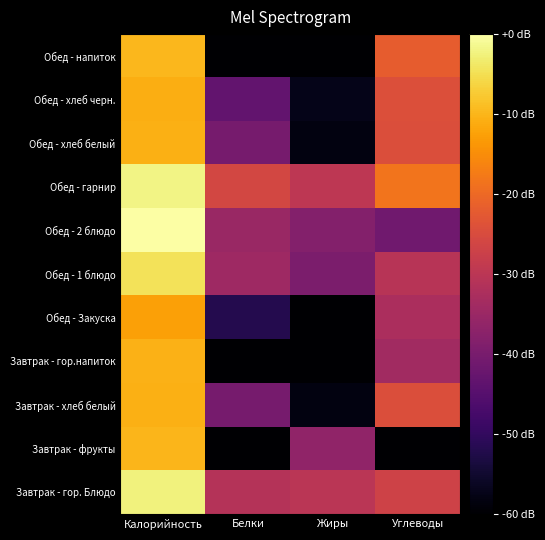

Reading left to right, transcribe all the data shown in this chart.

Завтрак - гор. Блюдо: Калорийность=-2.4	Белки=-31.1	Жиры=-30.2	Углеводы=-26.8
Завтрак - фрукты: Калорийность=-9.9	Белки=-60.0	Жиры=-36.5	Углеводы=-60.0
Завтрак - хлеб белый: Калорийность=-10.7	Белки=-40.2	Жиры=-58.2	Углеводы=-24.5
Завтрак - гор.напиток: Калорийность=-10.5	Белки=-60.0	Жиры=-60.0	Углеводы=-33.8
Обед - Закуска: Калорийность=-12.5	Белки=-52.0	Жиры=-60.0	Углеводы=-32.5
Обед - 1 блюдо: Калорийность=-4.6	Белки=-34.4	Жиры=-39.4	Углеводы=-30.6
Обед - 2 блюдо: Калорийность=0.0	Белки=-35.0	Жиры=-38.2	Углеводы=-41.2
Обед - гарнир: Калорийность=-2.1	Белки=-26.0	Жиры=-29.6	Углеводы=-18.3
Обед - хлеб белый: Калорийность=-10.7	Белки=-40.2	Жиры=-58.2	Углеводы=-24.5
Обед - хлеб черн.: Калорийность=-11.0	Белки=-43.2	Жиры=-57.4	Углеводы=-24.3
Обед - напиток: Калорийность=-9.7	Белки=-60.0	Жиры=-60.0	Углеводы=-21.8